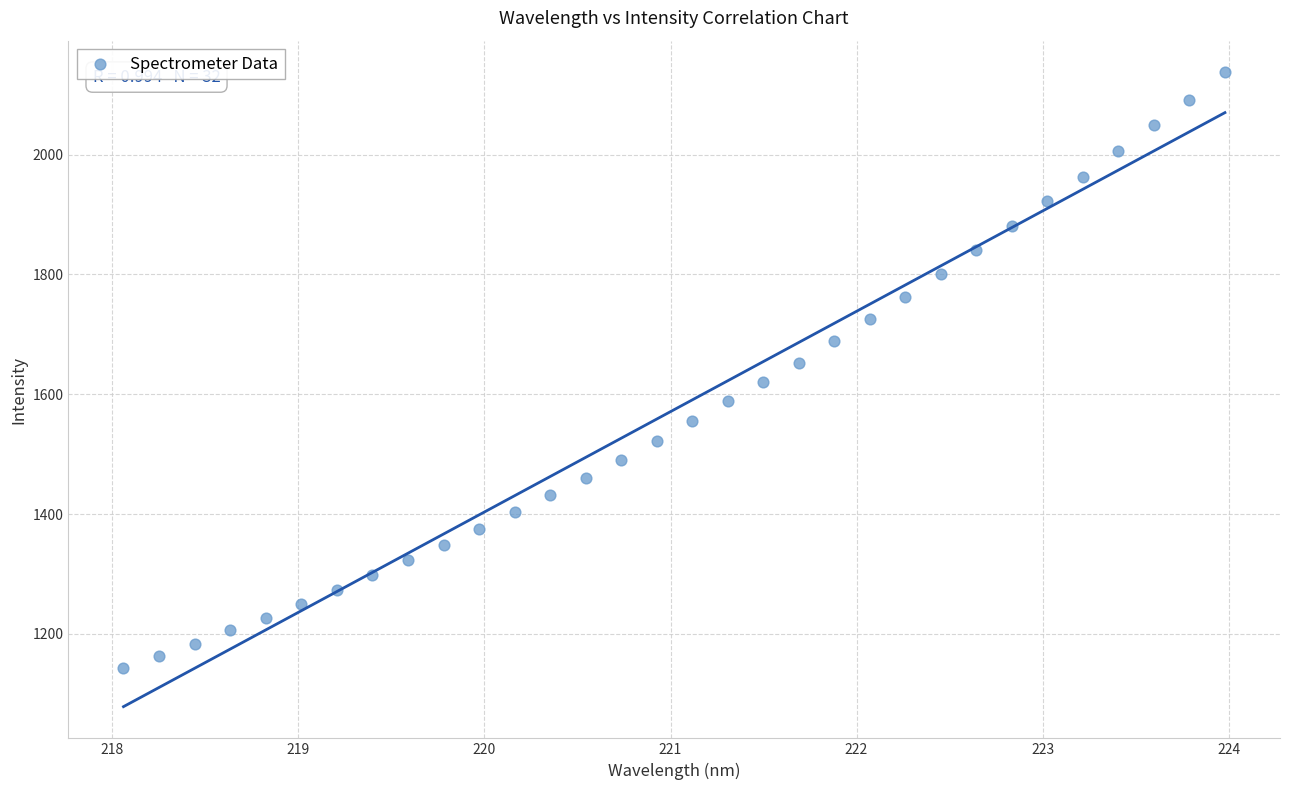

What is the range of Y values (max minus min)?

993.9